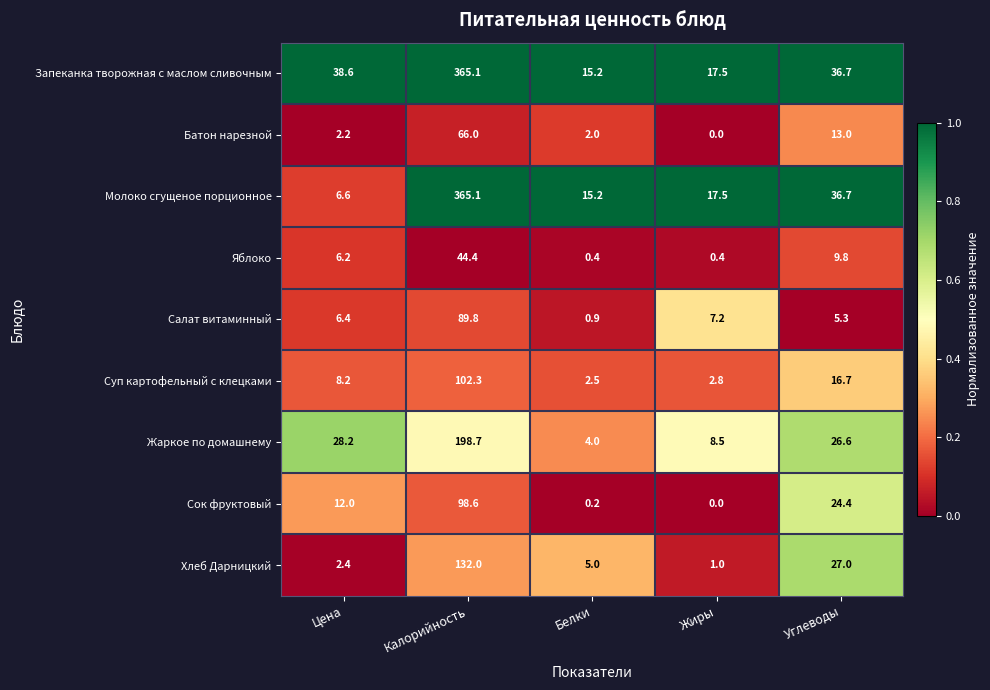

At which label does Батон нарезной first exceed 2?

Цена